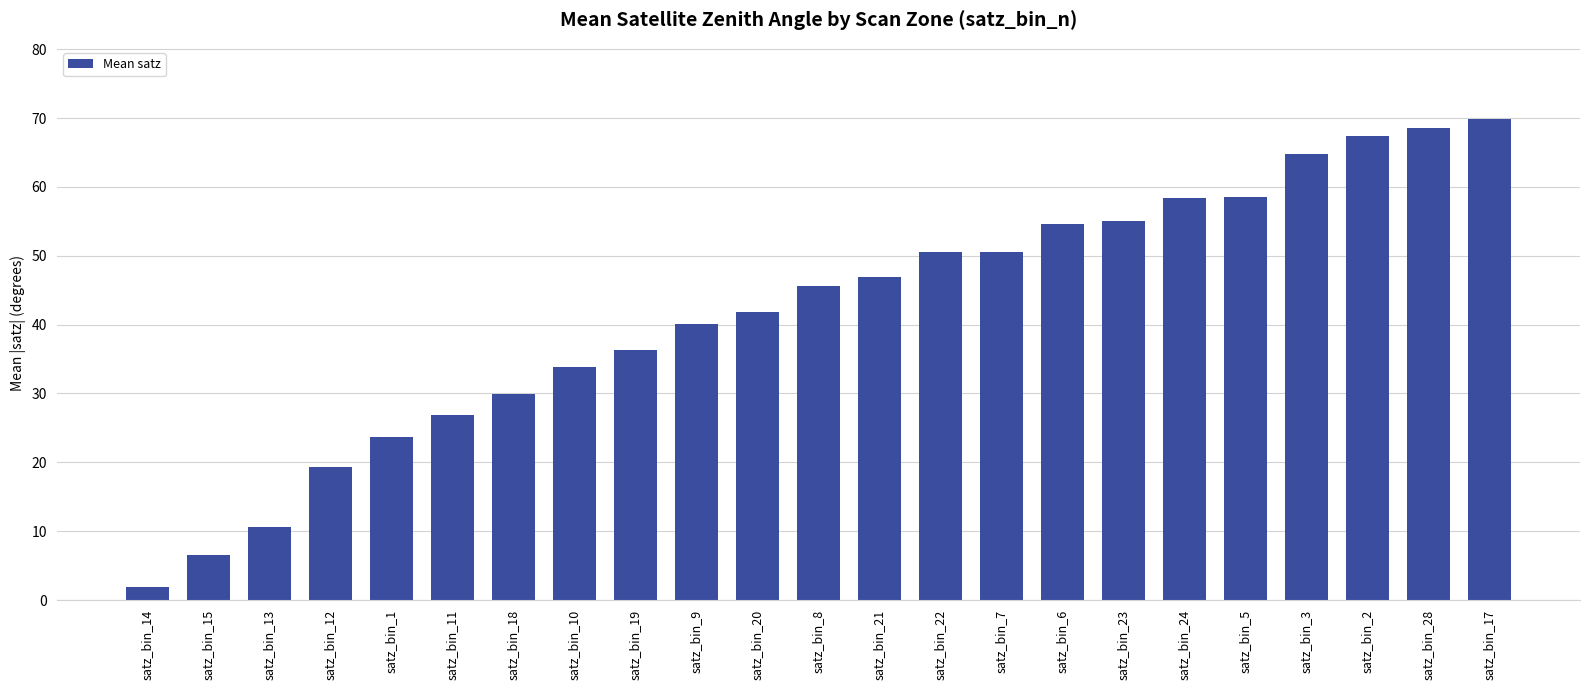

The value at satz_bin_13 is 17.7. True or false?

False